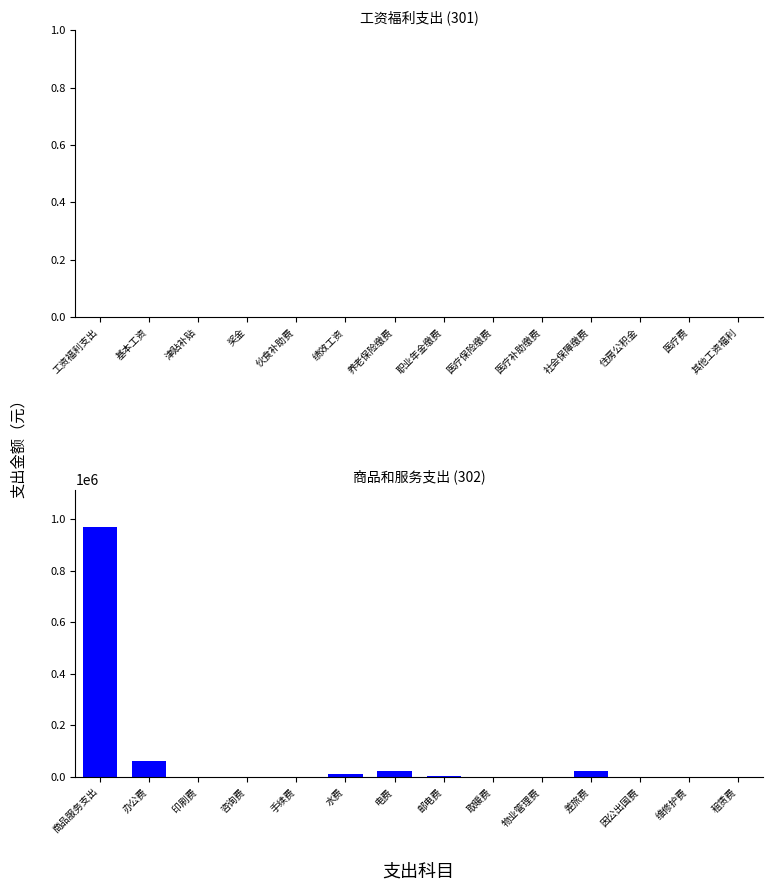

What is the greatest value displayed?

968975.6